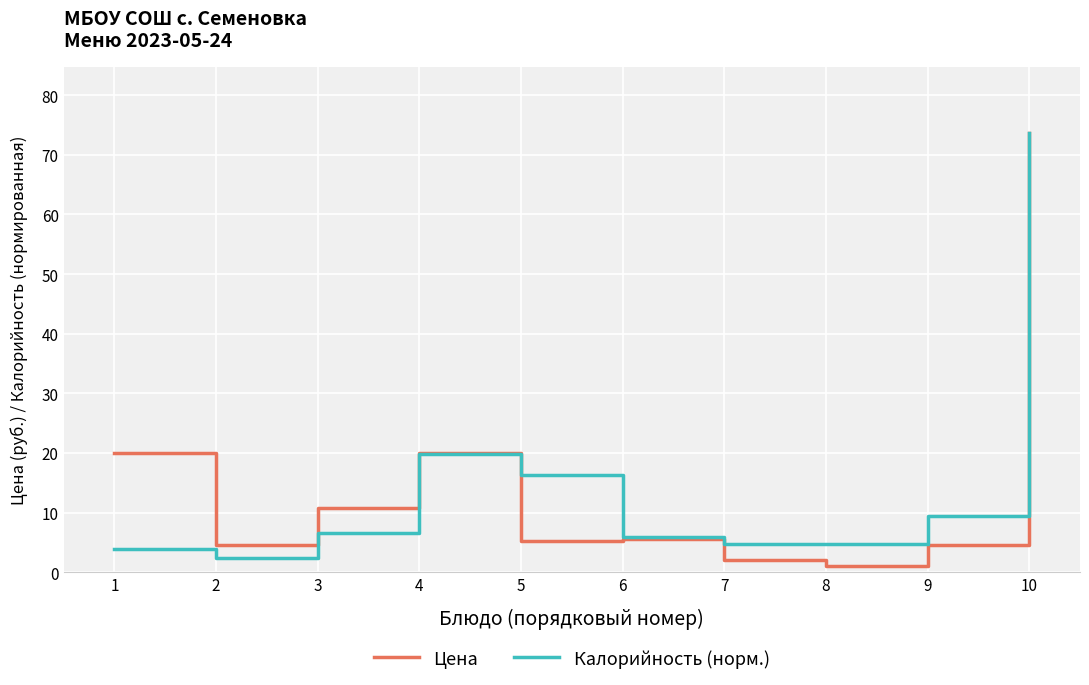

True or false: Калорийность (норм.) has a value of 8.2 at 8.

False